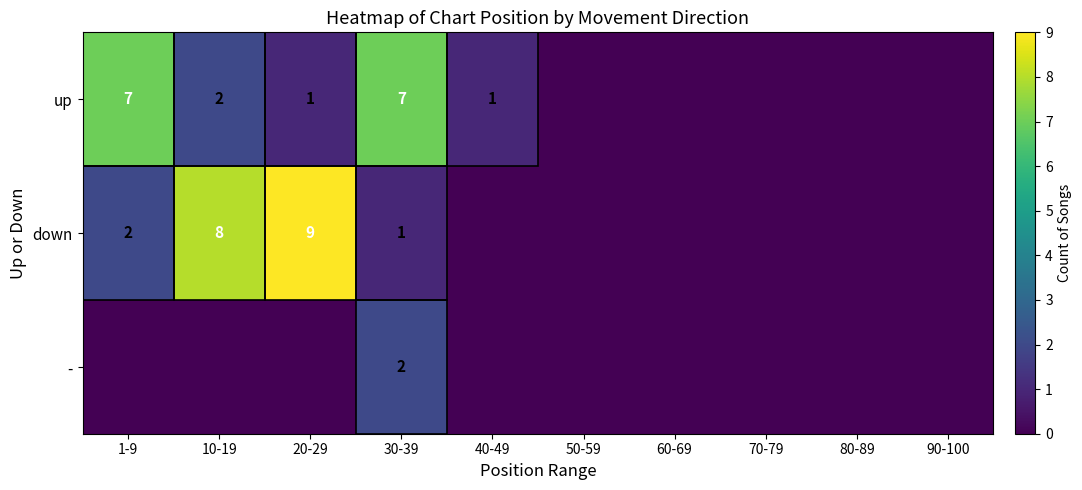

At how many categories does at least one series exceed 7?

2